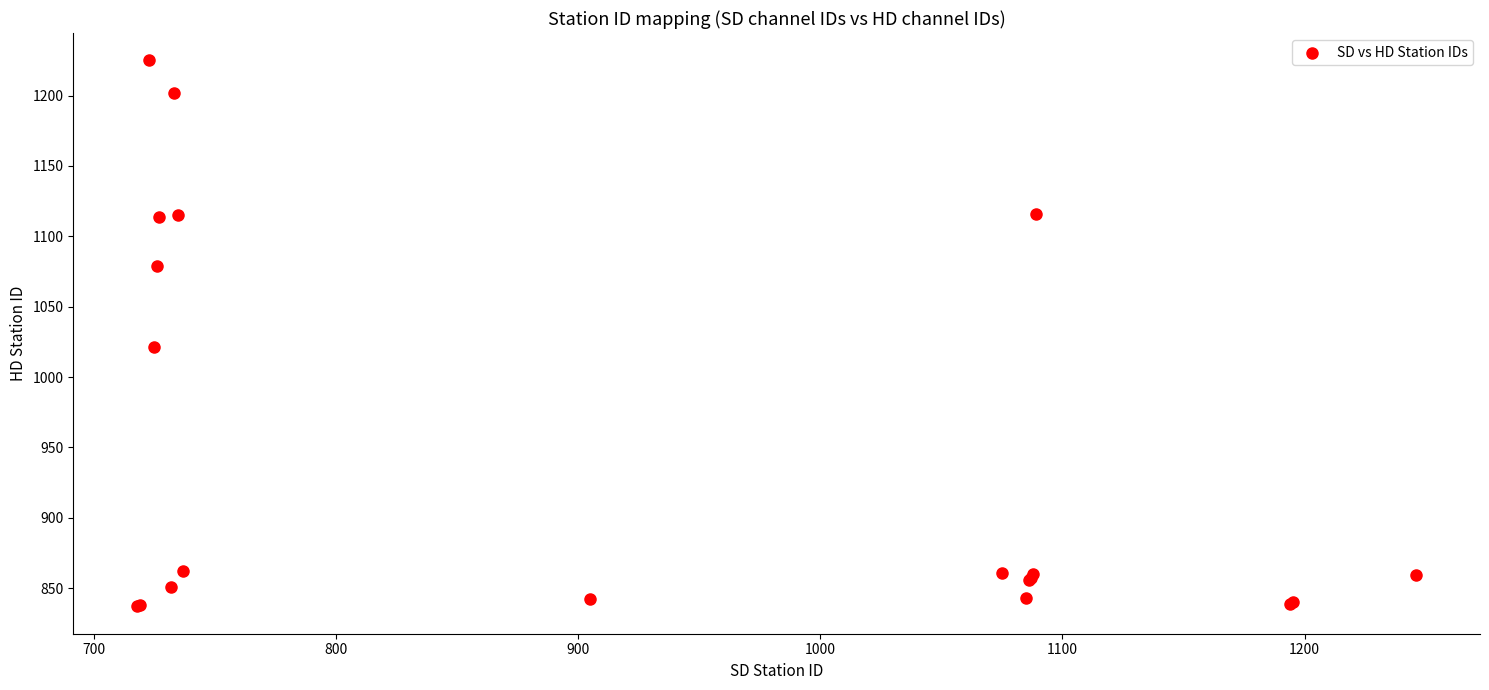

What Y value in the scatter plot is closest to 1031?

1021